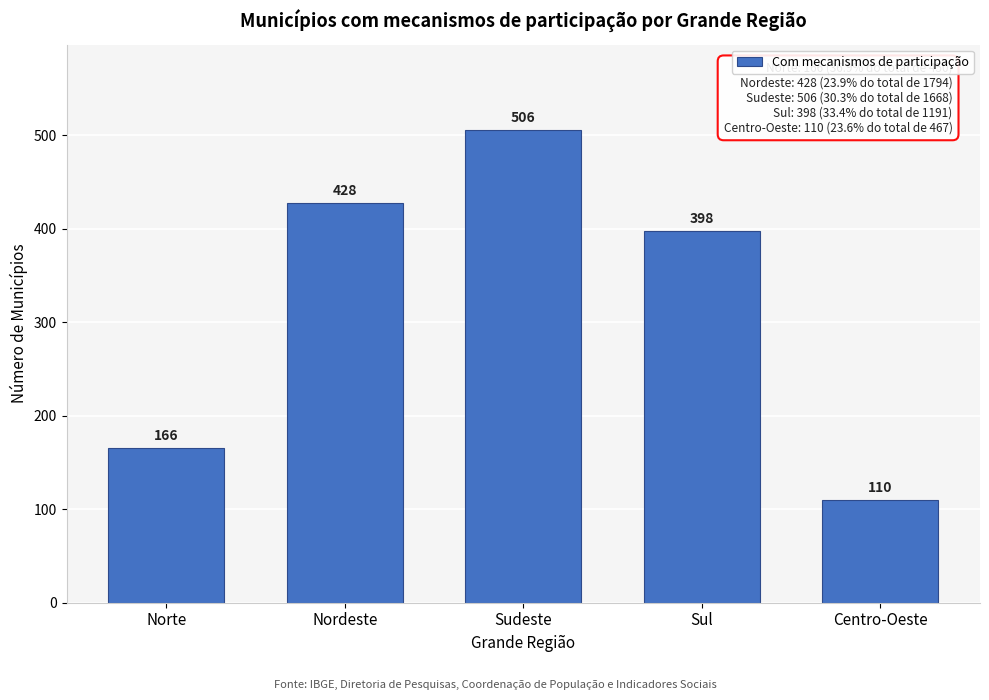

Reading left to right, extract all data points from this chart.

166	428	506	398	110